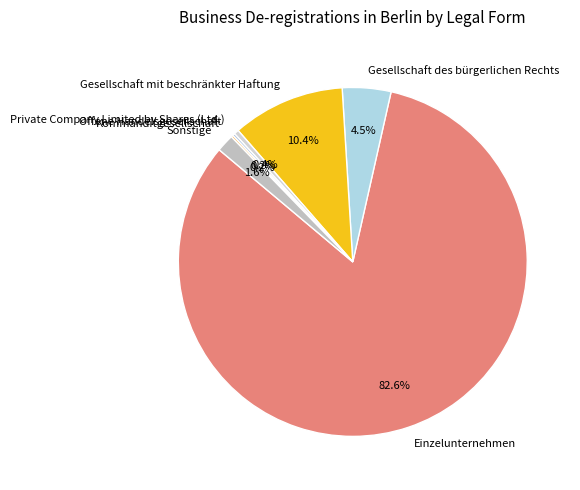

Is there any slice that represents more than half of the pie?

Yes